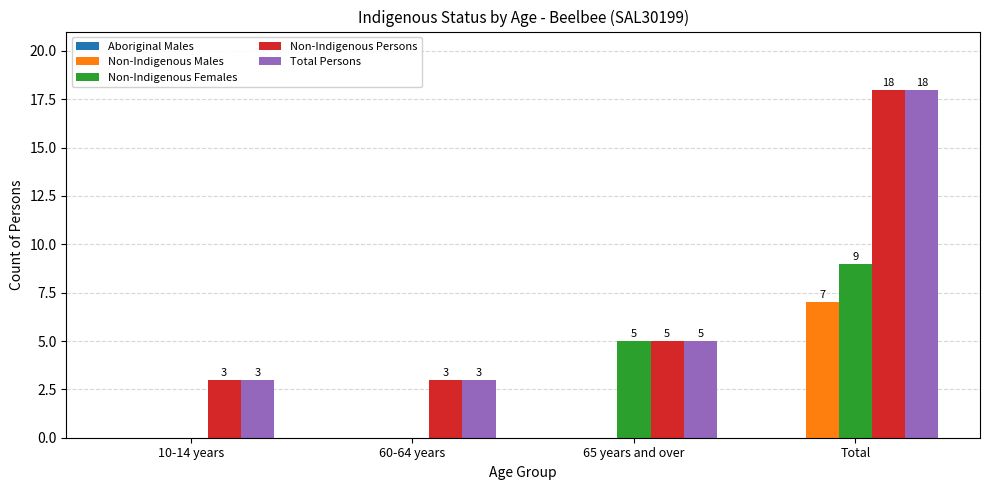

What is the maximum value for Non-Indigenous Females?

9